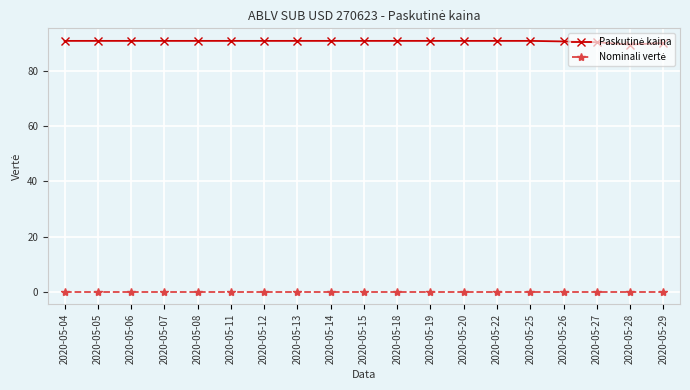

What is the greatest value displayed?

90.8